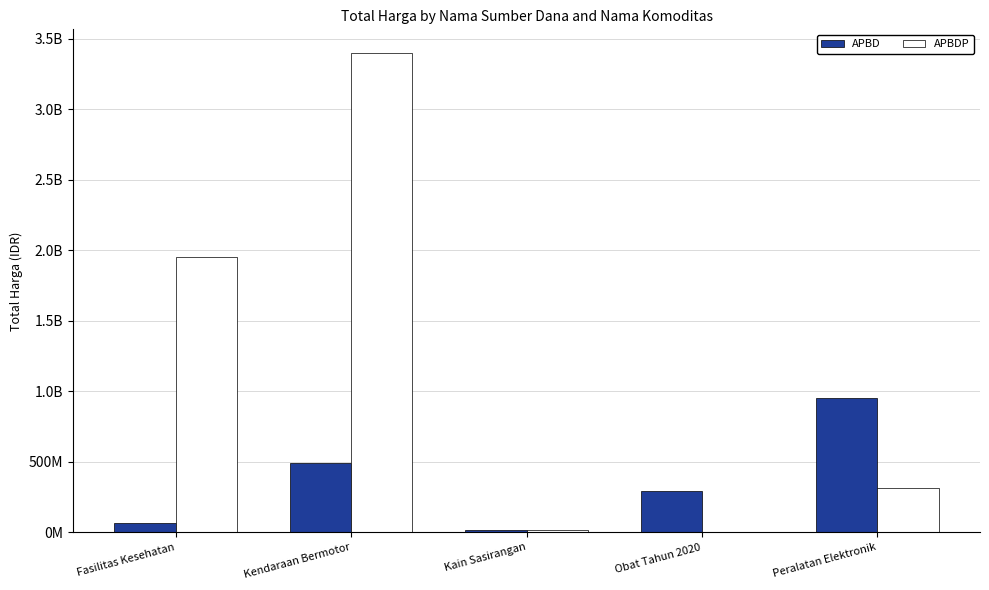

What are all the series names shown in the legend?

APBD, APBDP